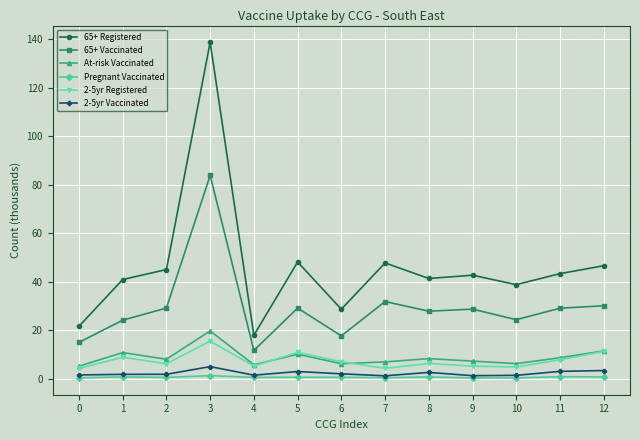

Which series has the largest range (max minus min)?

65+ Registered